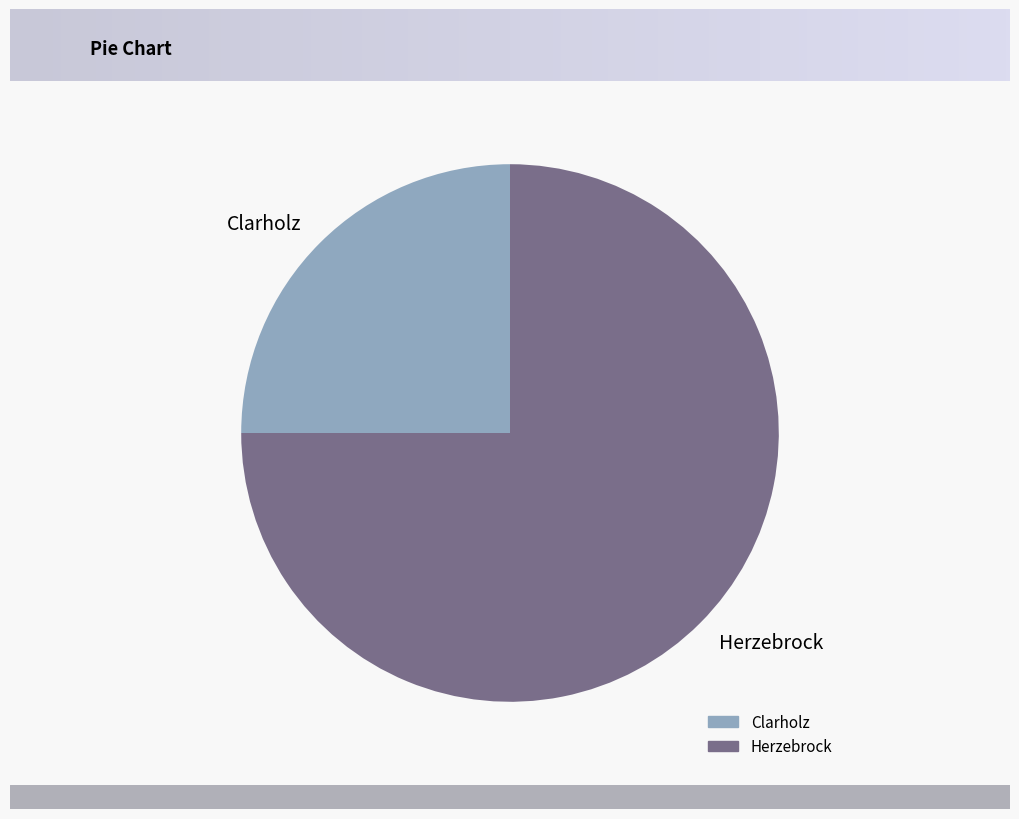

The Clarholz slice represents 16% of the pie. True or false?

False